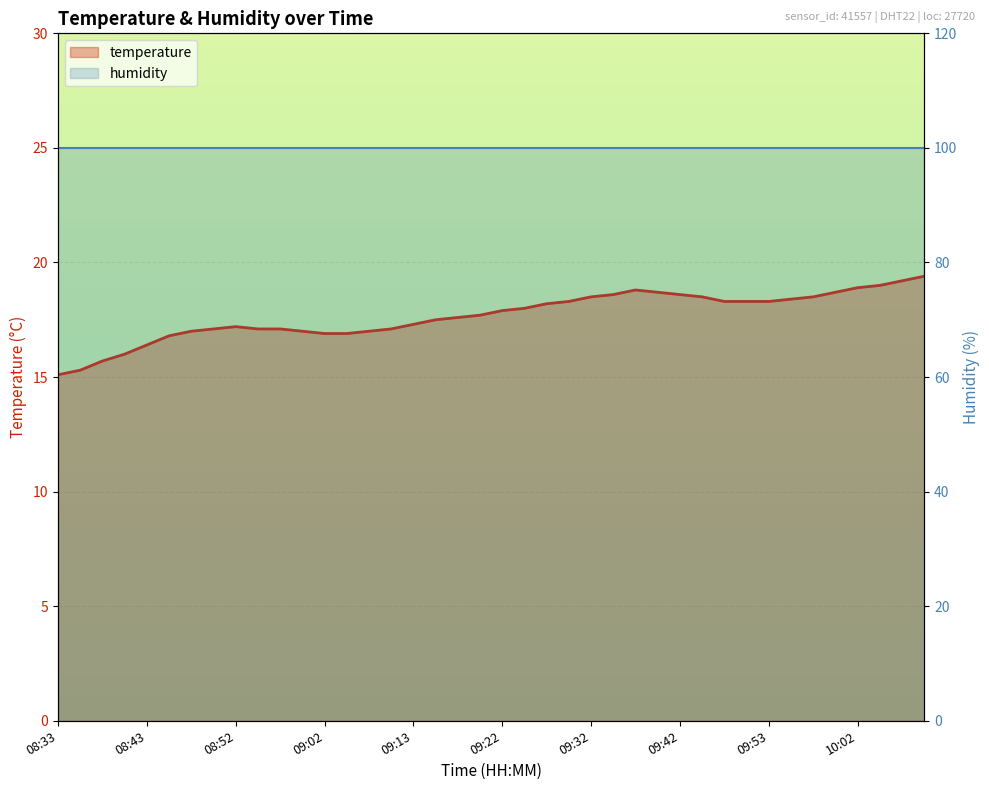

True or false: humidity and temperature intersect in this chart.

False